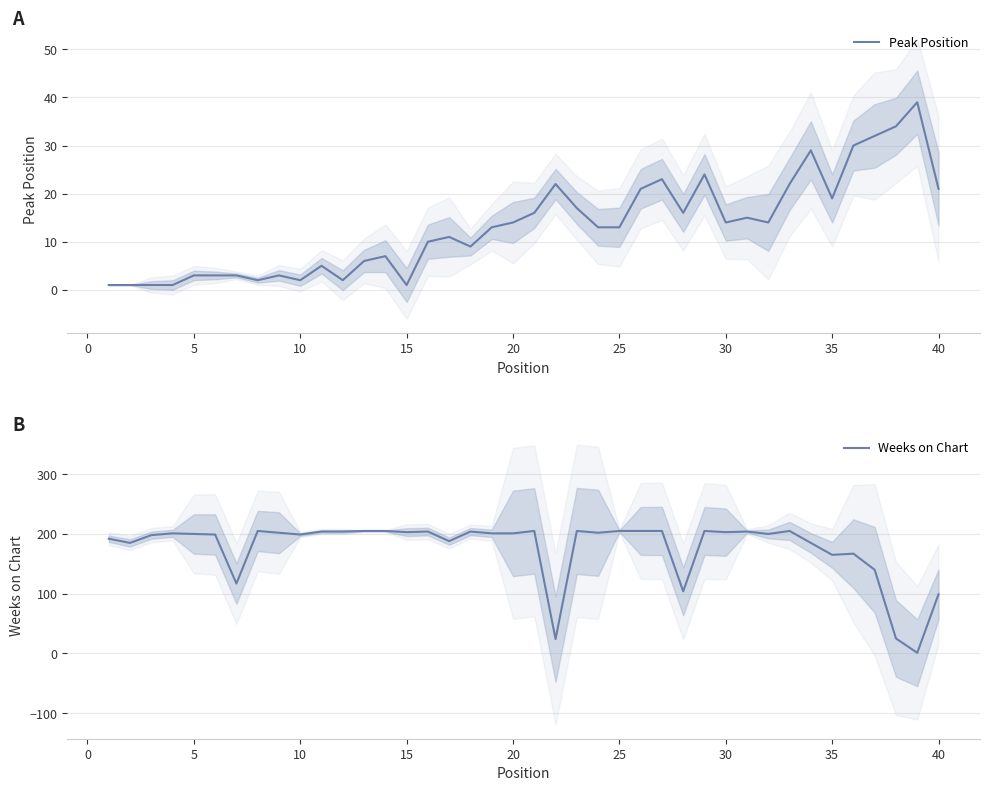

True or false: Weeks on Chart has more than 0 points higher than both neighbors.

True